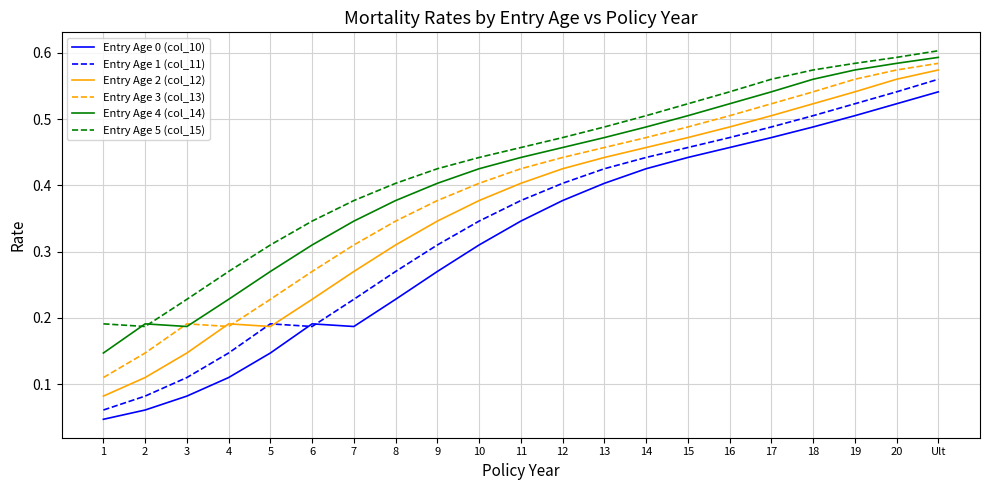

The Entry Age 4 (col_14) series shows 0.6 at 18. True or false?

True